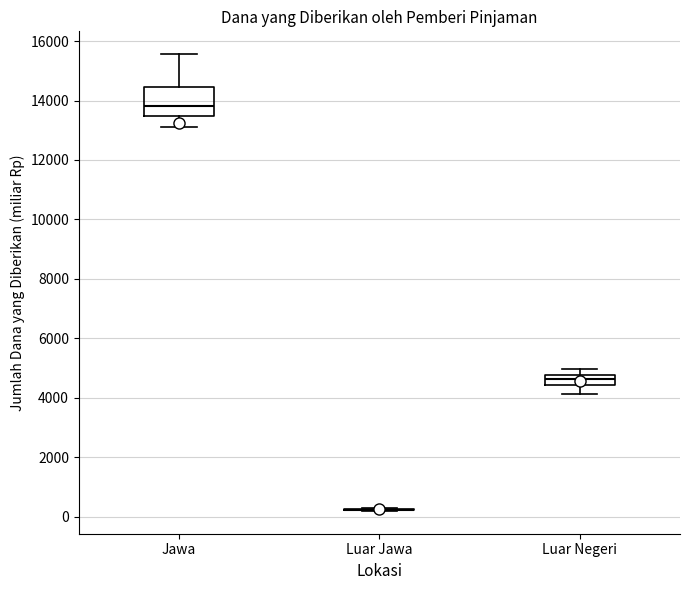

Where is the lower edge of the box for Luar Negeri on the y-axis? The values are not printed on the chart, so give them approximately, as read against the axis.

4400